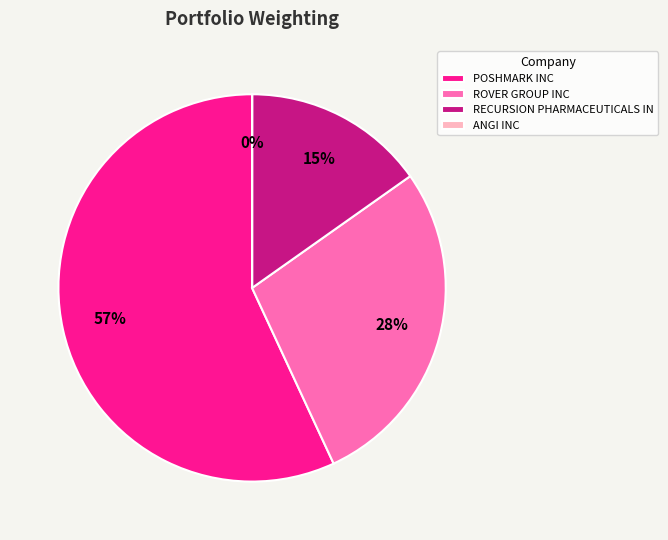

The RECURSION PHARMACEUTICALS IN slice represents 7% of the pie. True or false?

False